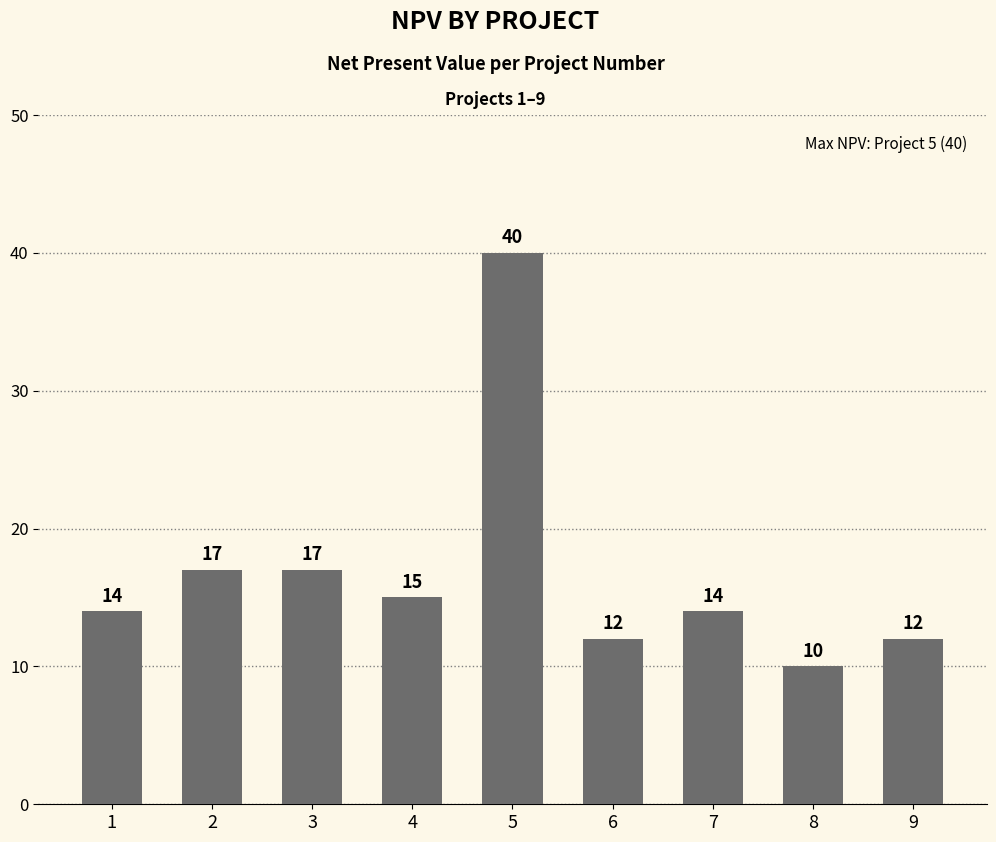

What is the sum of the values at 6 and 2?

29